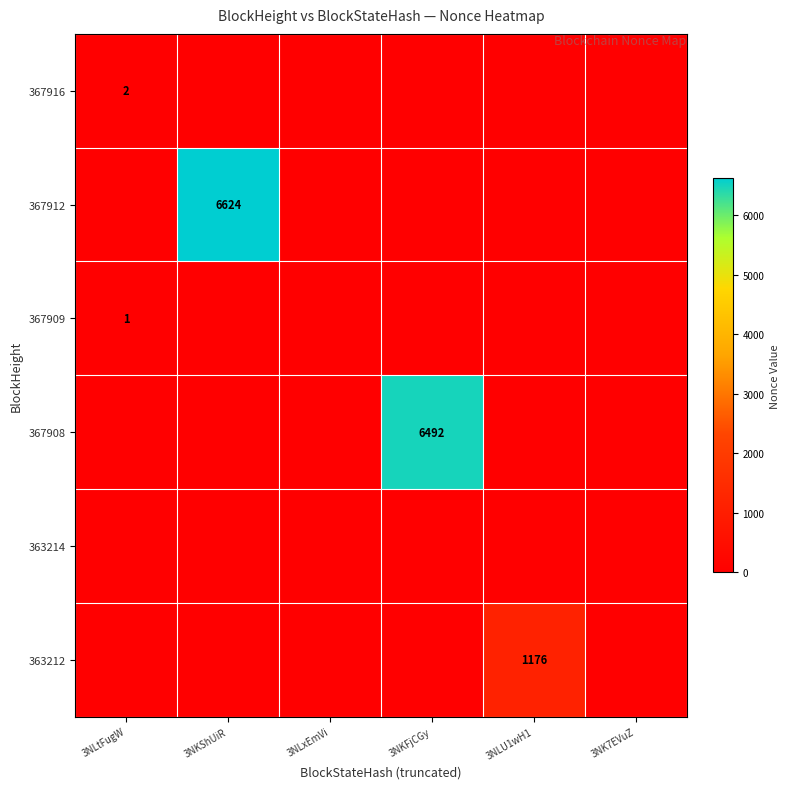

What is the difference between the maximum and second lowest values in the 367916 series?

2